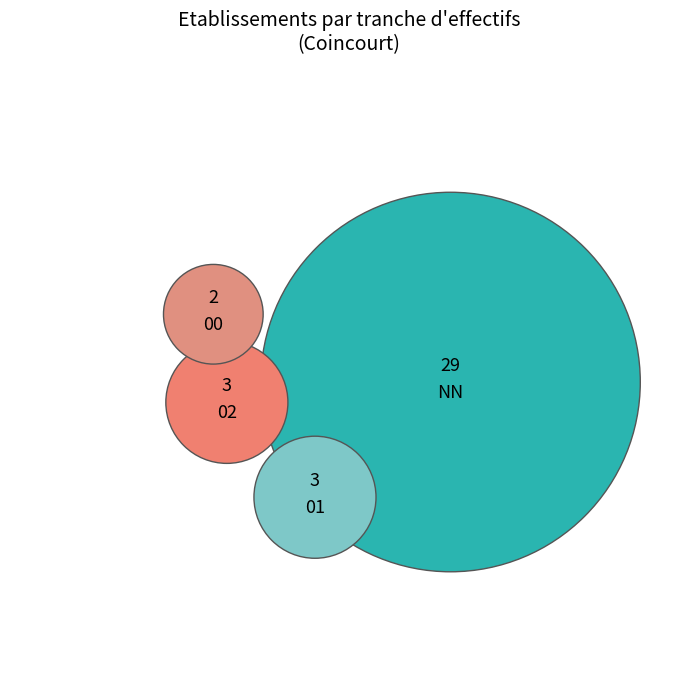

To the nearest percent, what percentage of the pie is 00?

5%